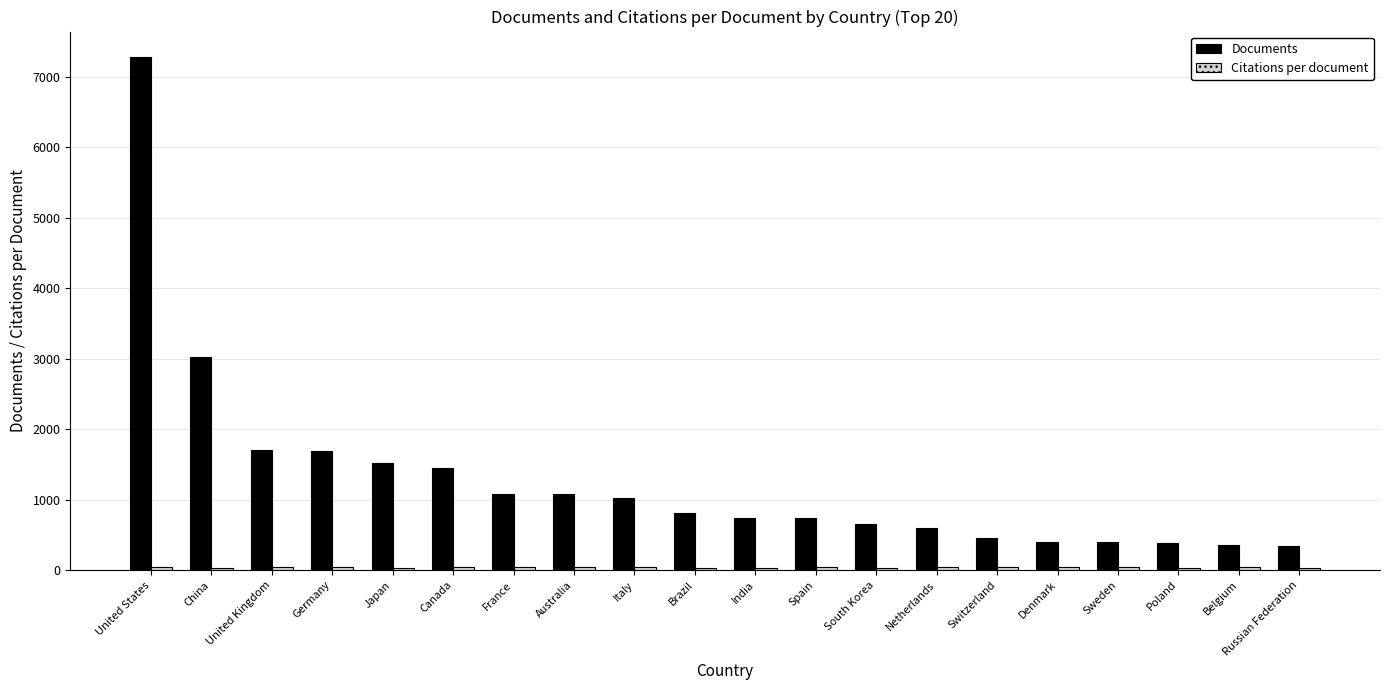

At which label is Documents closest to 3810?

China